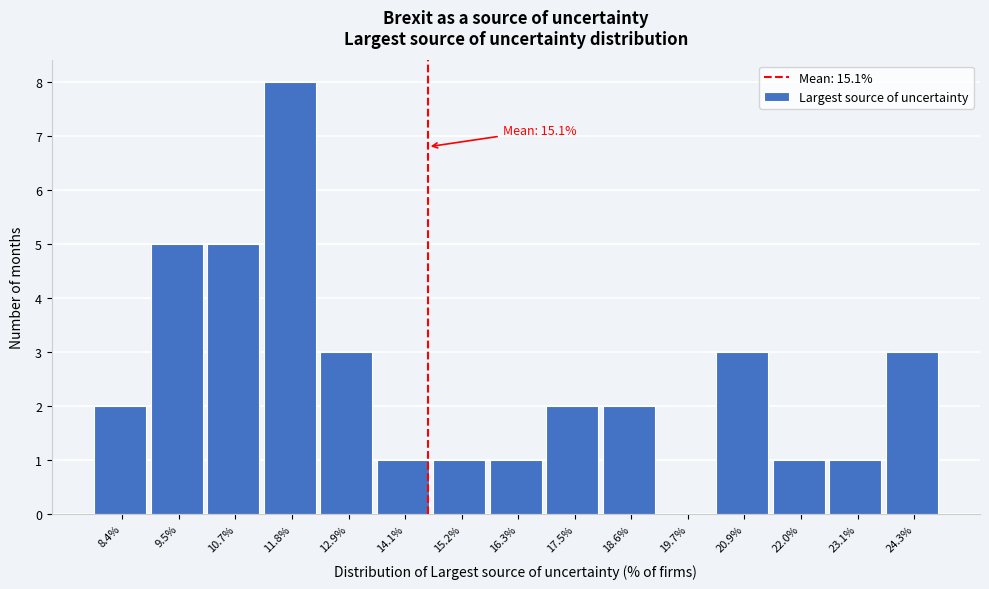

Reading left to right, list all the values displayed in this chart.

8.4%=2	9.5%=5	10.7%=5	11.8%=8	12.9%=3	14.1%=1	15.2%=1	16.3%=1	17.5%=2	18.6%=2	19.7%=0	20.9%=3	22.0%=1	23.1%=1	24.3%=3